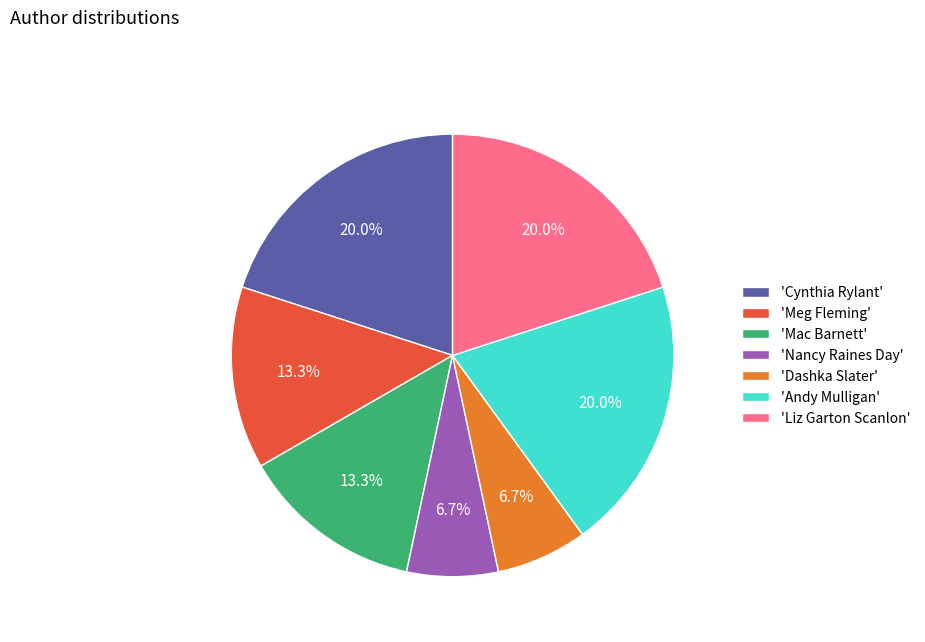

How much of the chart is everything except 'Mac Barnett'?

86.7%